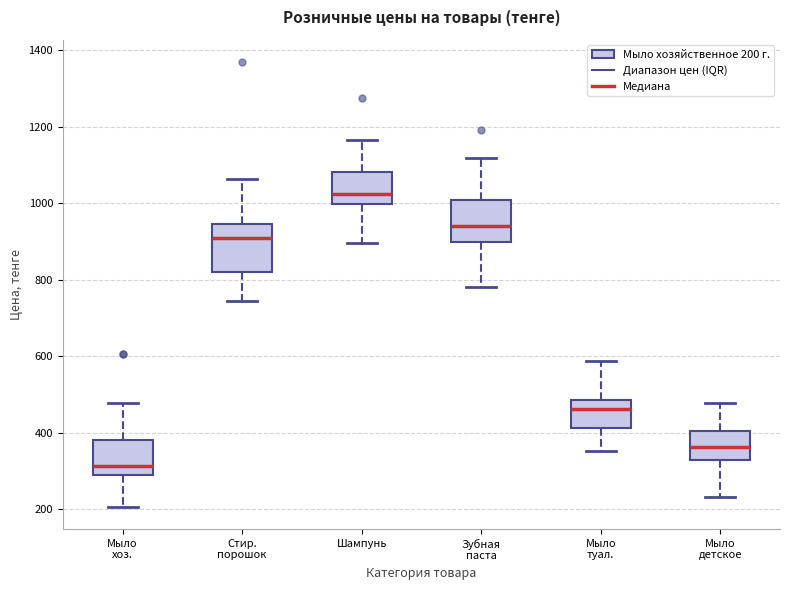

Reading left to right, transcribe this box plot: for each box, give where its median line is, the range the box spans, and where its two whiskers end, as read against the y-axis. The values are not printed on the chart, so give them approximately, as read against the axis.

Мыло хоз.: median 320, box 280 to 380, whiskers 200 to 480
Стир. порошок: median 920, box 820 to 940, whiskers 740 to 1060
Шампунь: median 1020, box 1000 to 1080, whiskers 900 to 1160
Зубная паста: median 940, box 900 to 1000, whiskers 780 to 1120
Мыло туал.: median 460, box 420 to 480, whiskers 360 to 580
Мыло детское: median 360, box 320 to 400, whiskers 240 to 480